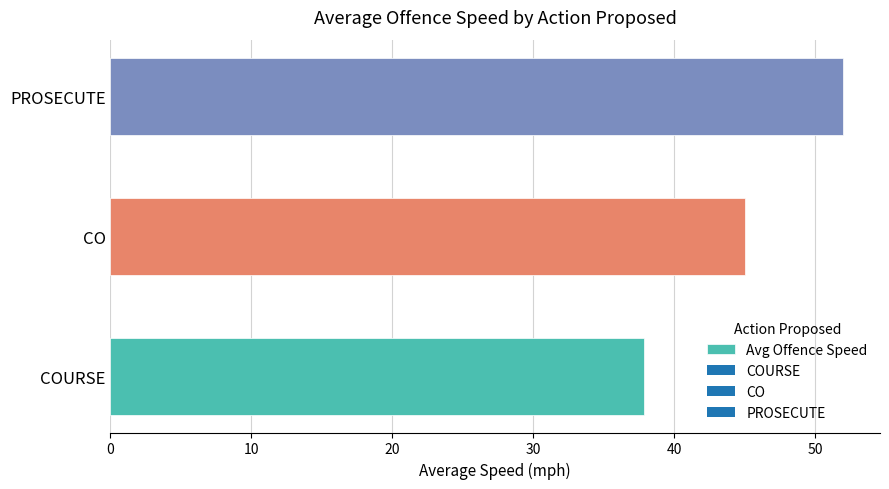

Is it true that the value at CO is 61.0?

False